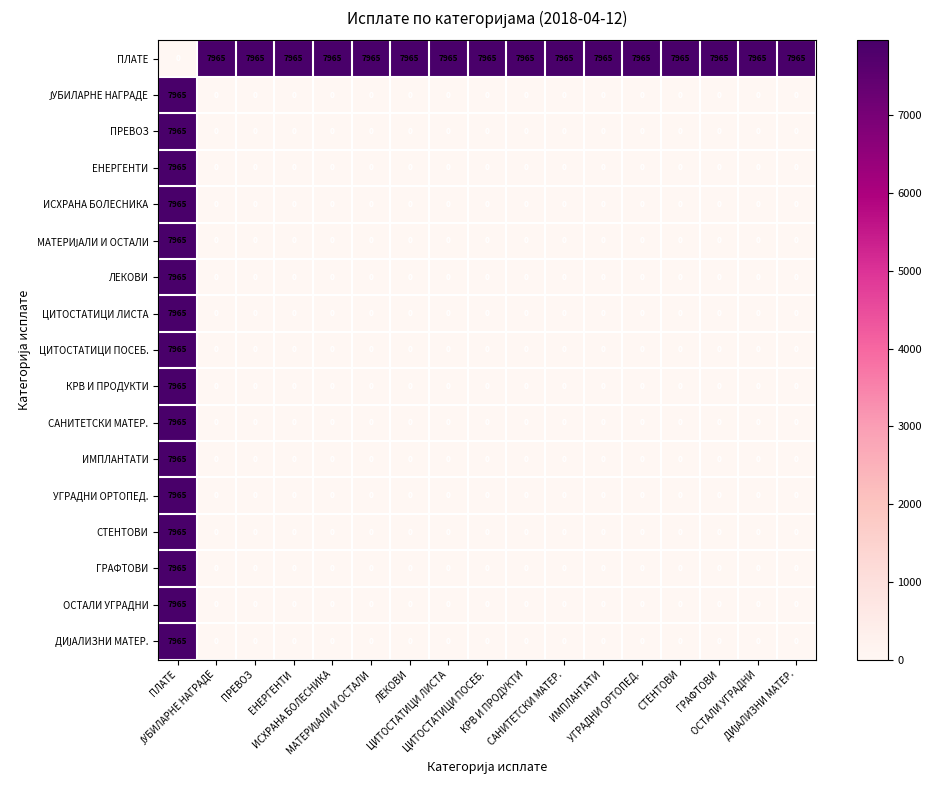

At how many categories does at least one series exceed 1379?

17